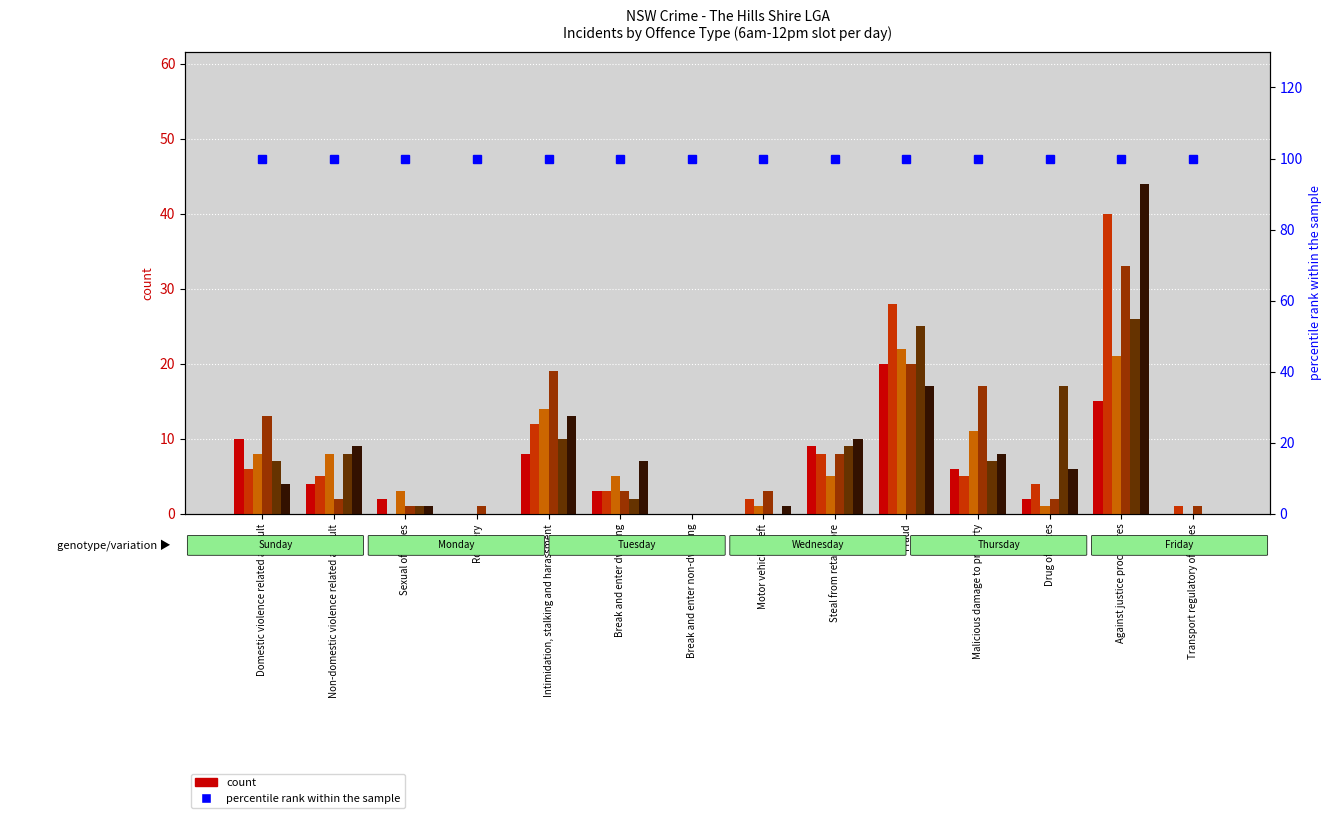

Is the value of Tuesday 6am-12pm at Motor vehicle theft greater than the value of Sunday 6am-12pm at Sexual offences?

No